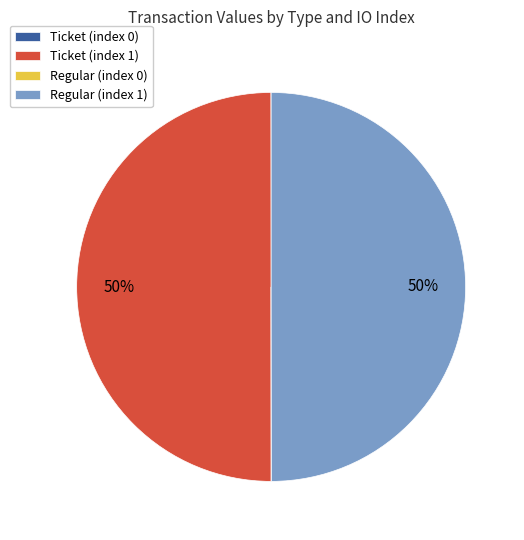

True or false: Ticket (index 1) accounts for 37% of the total.

False